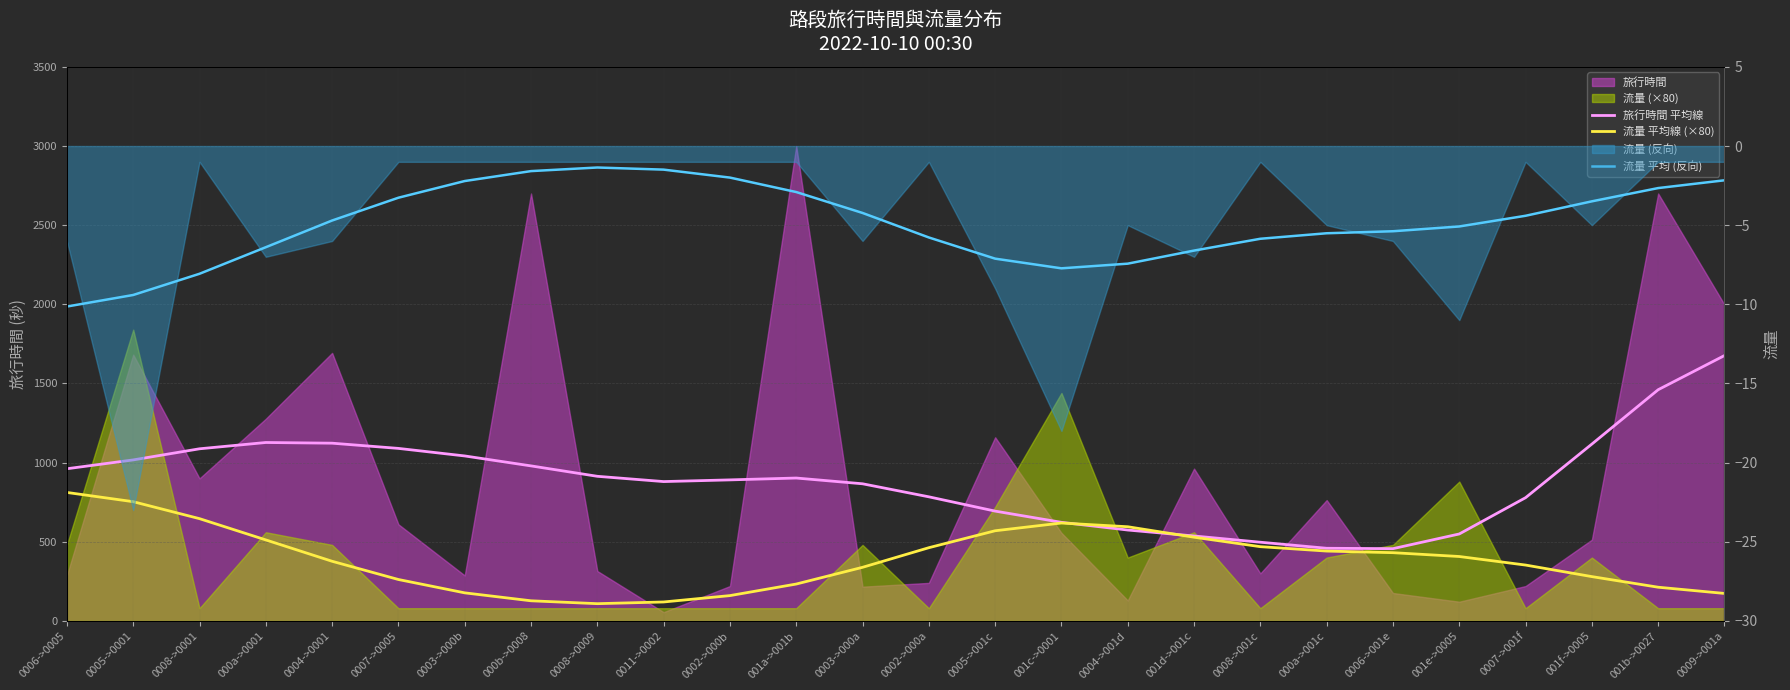

What is the value of the 流量 平均 (反向) point at the 9th from the left?

-1.4